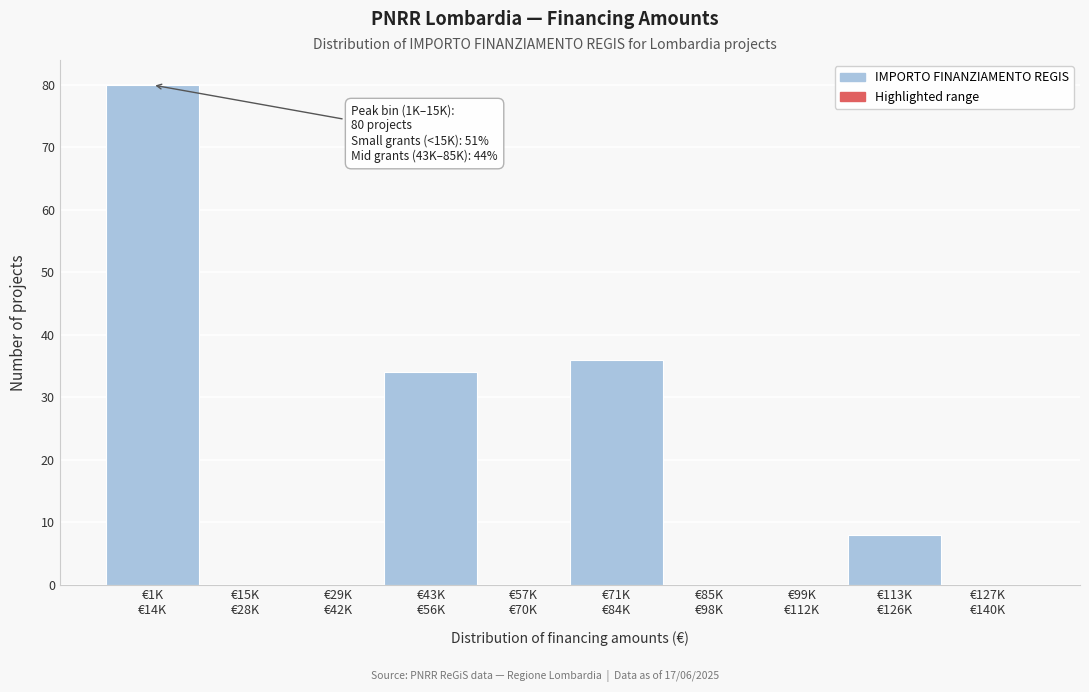

What is the maximum value shown in the chart?

80